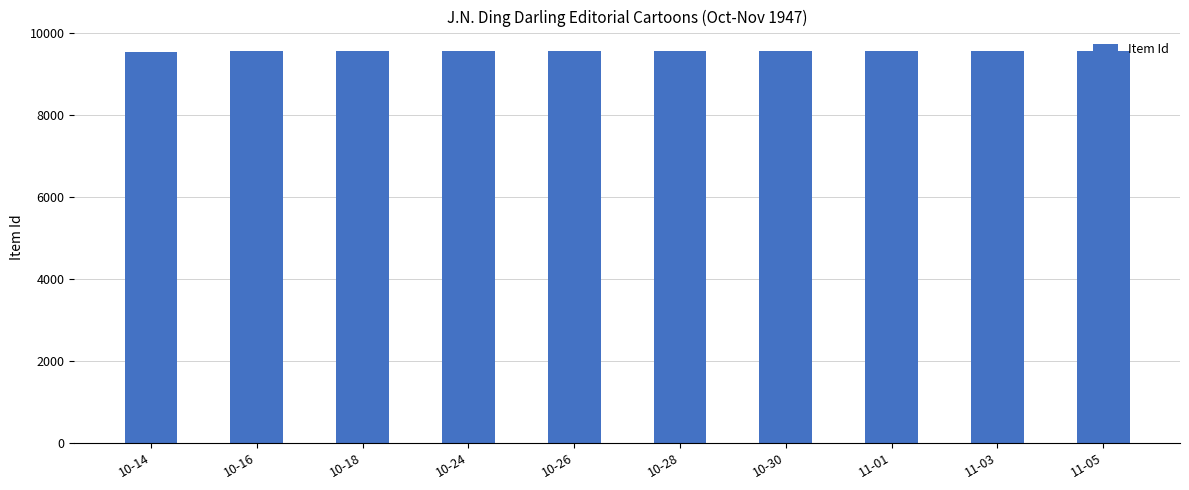

What is the minimum value shown in the chart?

9555